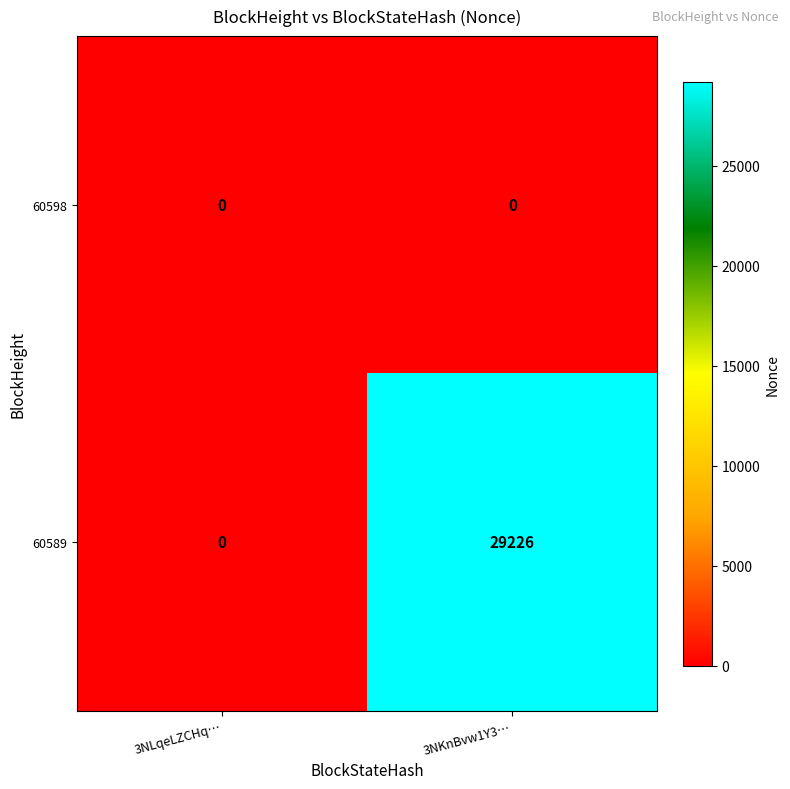

Which series has the largest total across all categories?

60589